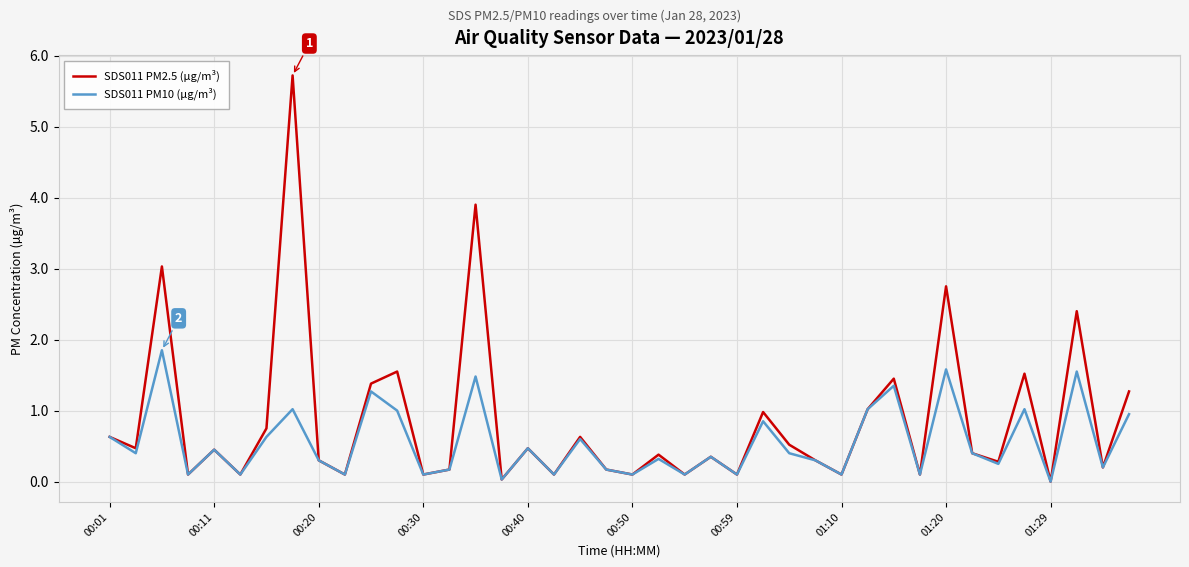

Which series has the largest total across all categories?

SDS011 PM2.5 (µg/m³)